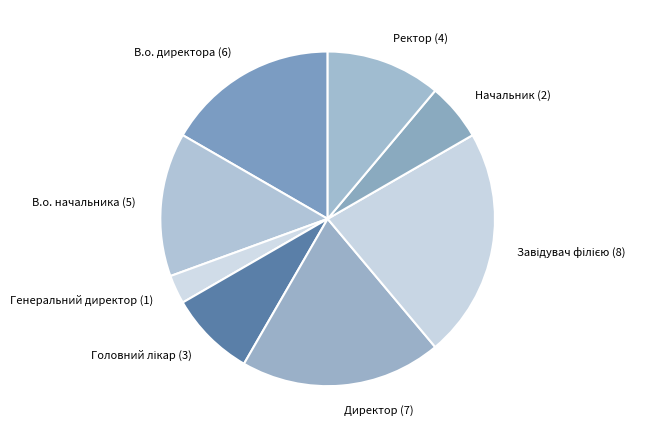

Approximately how many times larger is the value at Генеральний директор compared to Начальник?

0.5